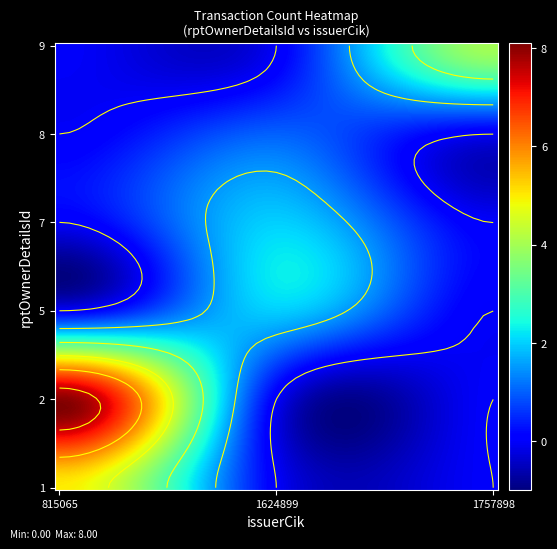

What is the sum of the 5 values at 1624899 and 815065?

2